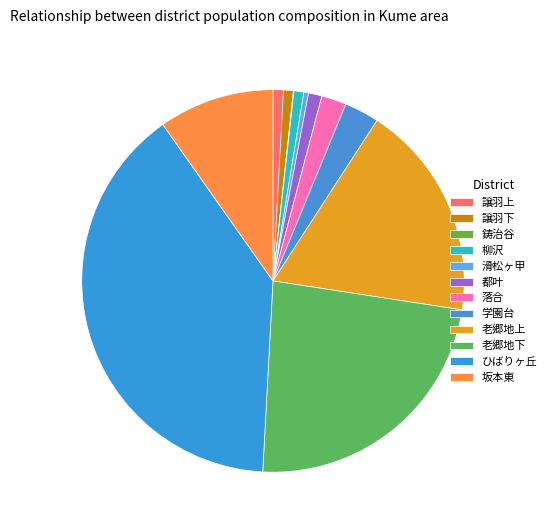

Is there a majority slice in this chart?

No